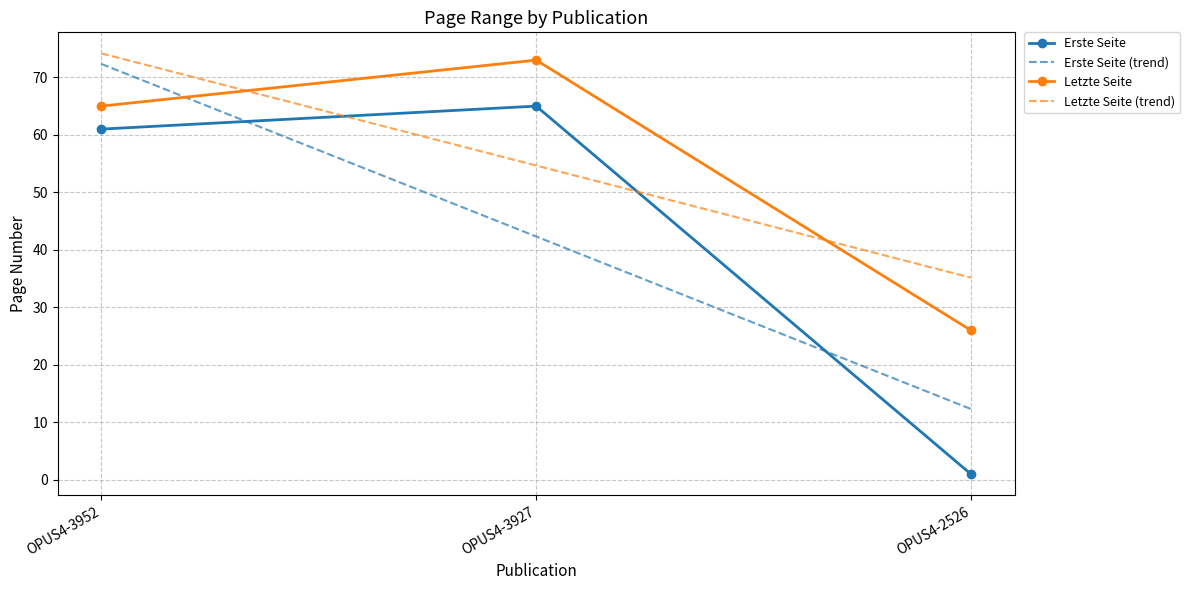

What is the sum of the Letzte Seite (trend) values at OPUS4-2526 and OPUS4-3952?

109.3